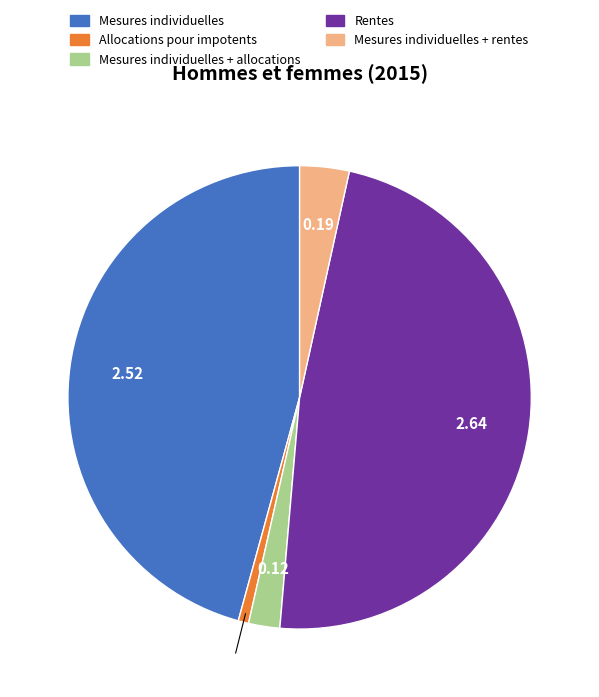

Is there any slice that represents more than half of the pie?

No